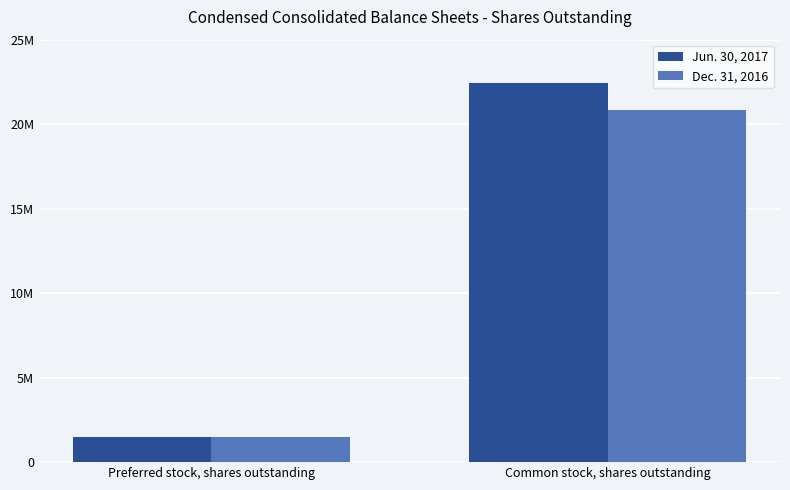

What is the sum of the Jun. 30, 2017 values at Common stock, shares outstanding and Preferred stock, shares outstanding?

23961688